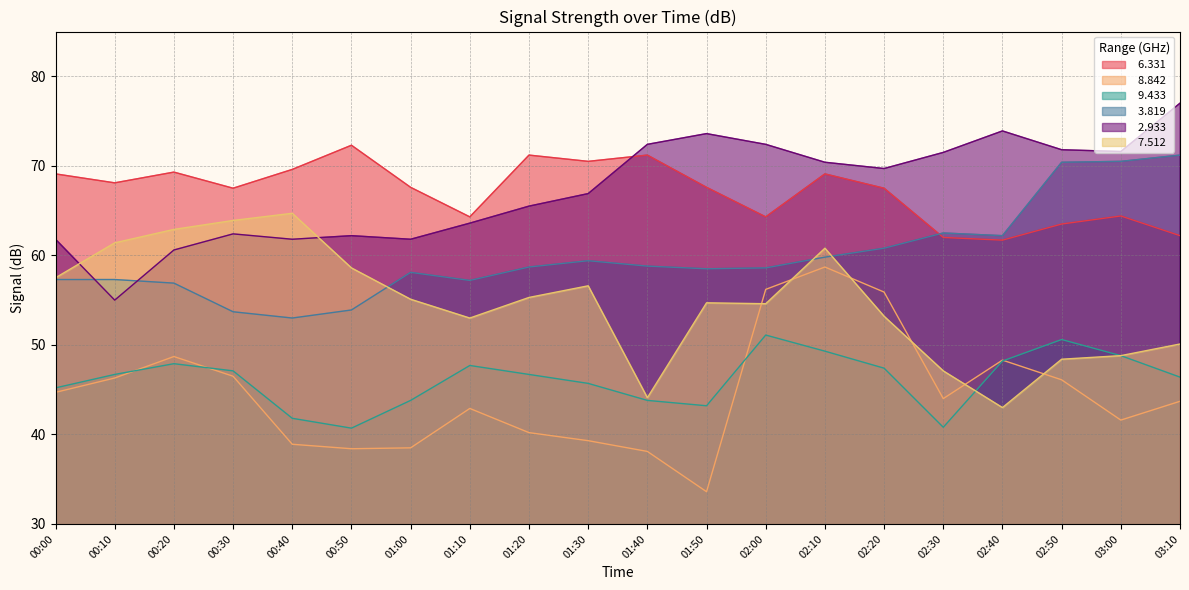

True or false:   3.819 has a value of 59.4 at 01:30.

True